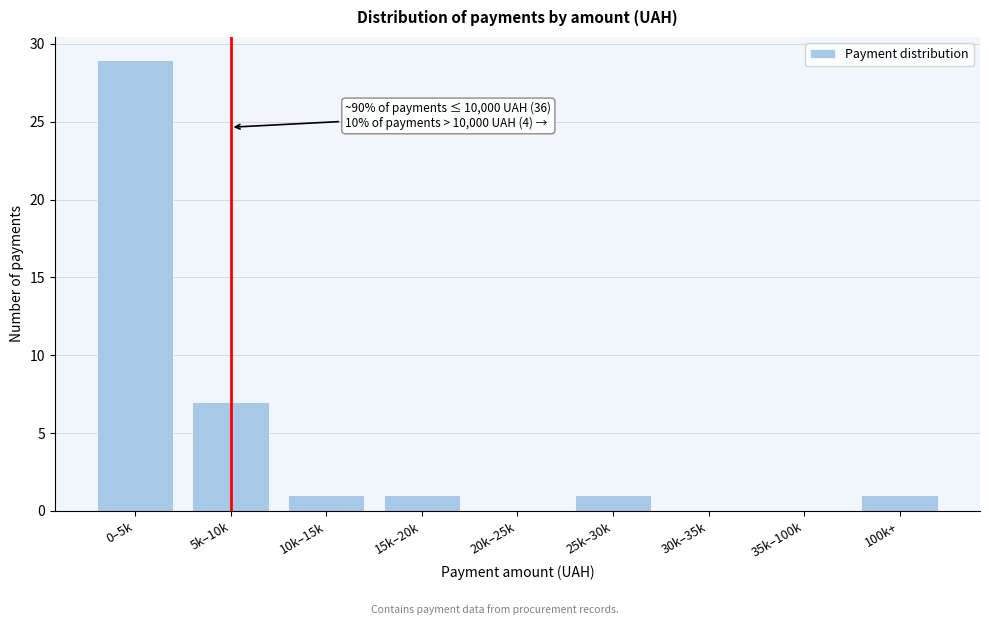

Reading left to right, what are all the values shown in this chart?

0–5k=29	5k–10k=7	10k–15k=1	15k–20k=1	20k–25k=0	25k–30k=1	30k–35k=0	35k–100k=0	100k+=1